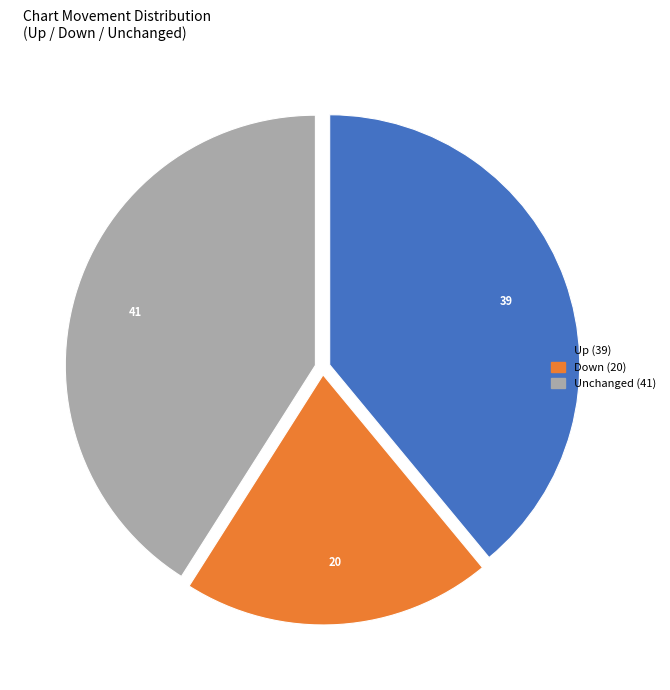

How many slices are in this pie chart?

3